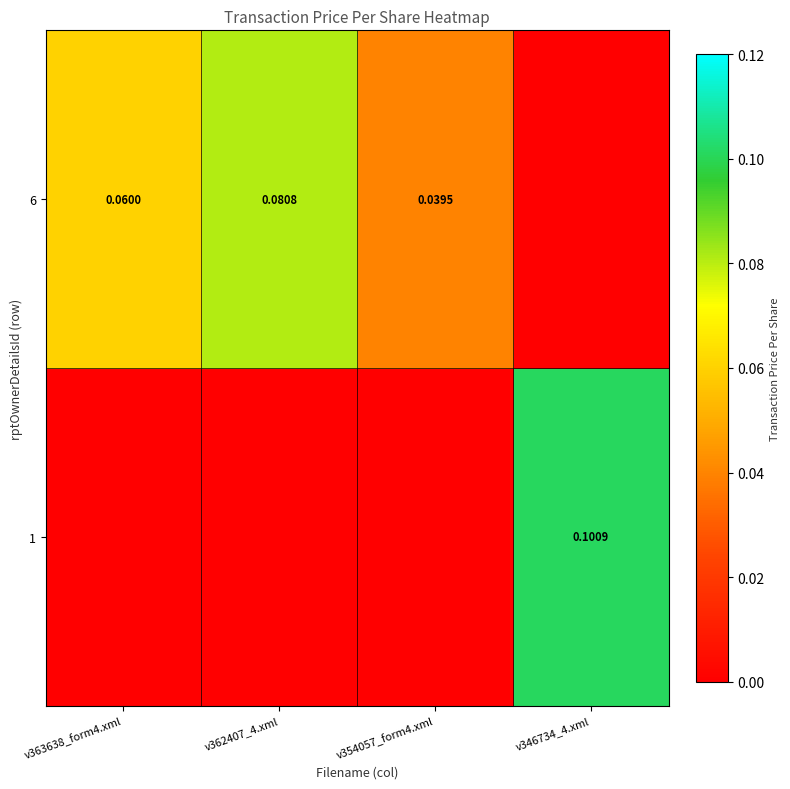

The value of 1 at v362407_4.xml is 0.0. True or false?

False